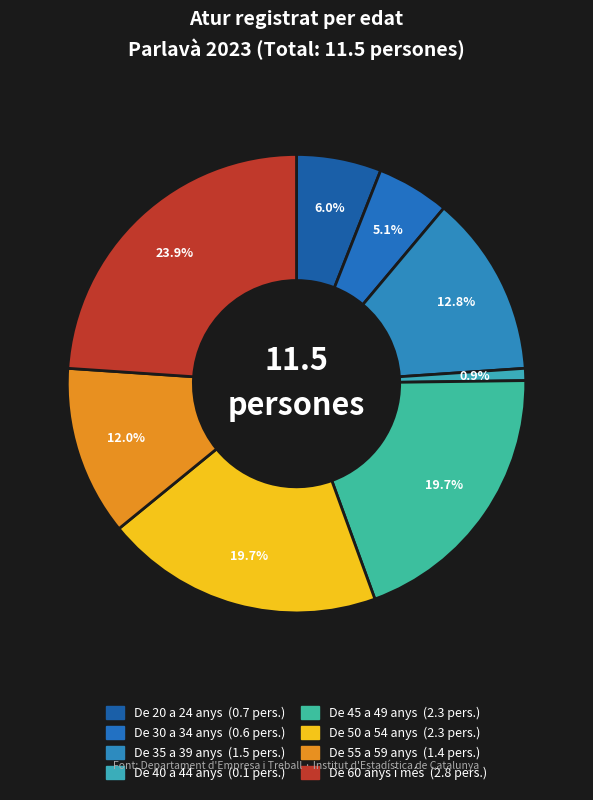

Count the number of slices in the pie.

8